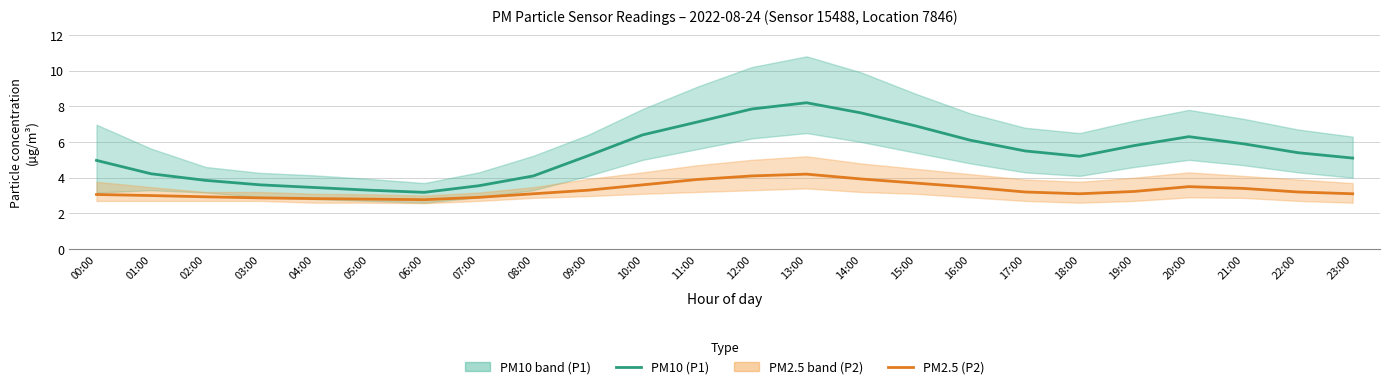

What is the minimum value for PM2.5 (P2)?

2.8